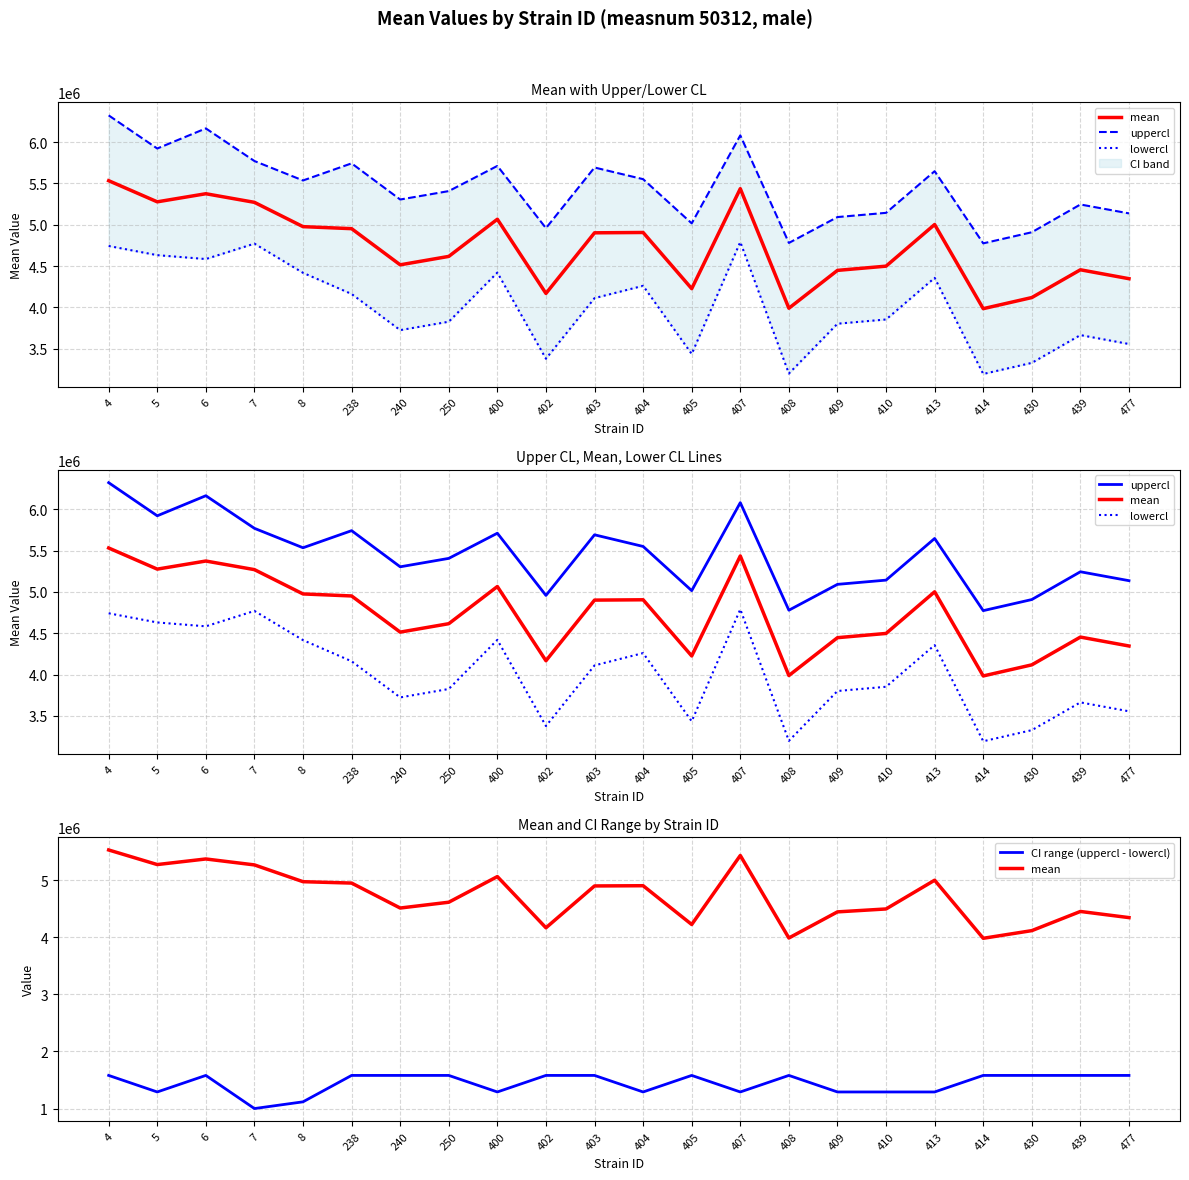

Where is uppercl nearest to the value 5548346?

404